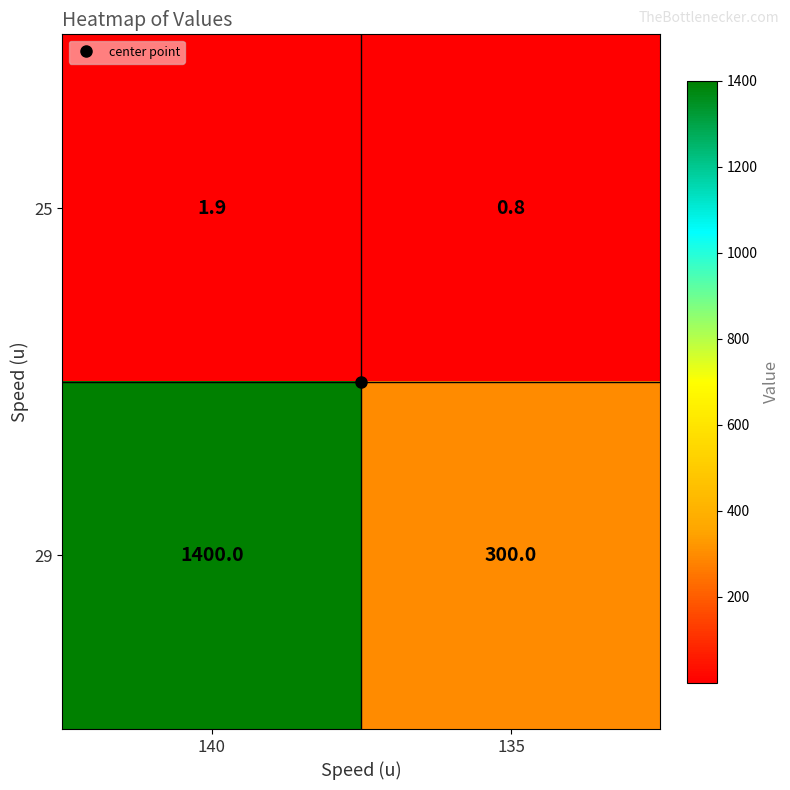

What is the total value across all series at 135?

300.8